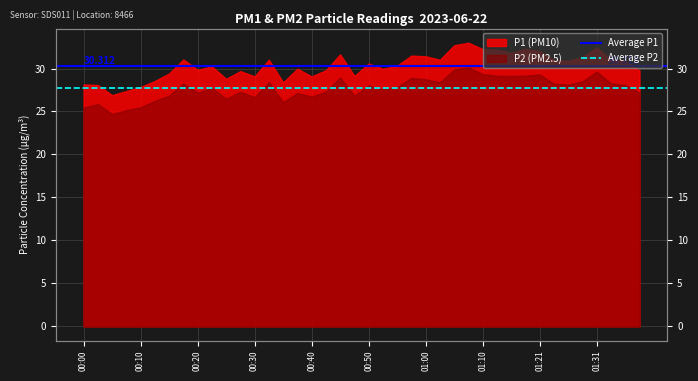

Between 00:00 and 00:10, which is larger?

00:00